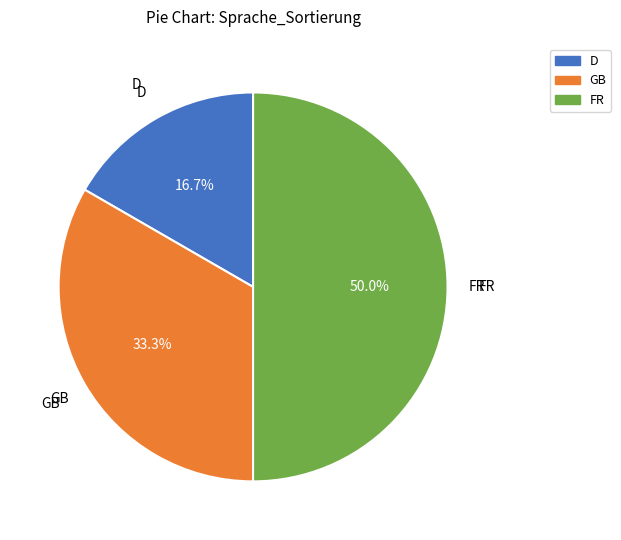

Approximately how many times larger is the value at GB compared to FR?

0.7